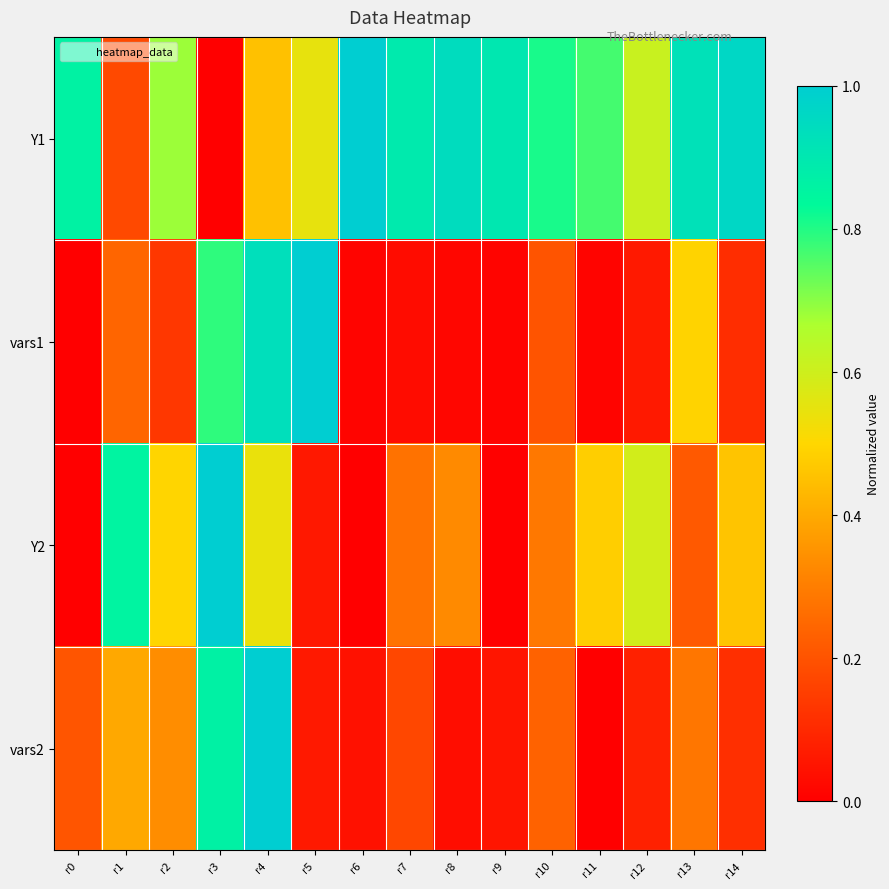

Reading right to left, what are all the values shown in this chart?

Y1: r14=1.0	r13=0.9	r12=0.6	r11=0.8	r10=0.8	r9=0.9	r8=0.9	r7=0.9	r6=1.0	r5=0.5	r4=0.5	r3=0.0	r2=0.7	r1=0.2	r0=0.9
vars1: r14=0.1	r13=0.5	r12=0.1	r11=0.0	r10=0.2	r9=0.0	r8=0.0	r7=0.0	r6=0.0	r5=1.0	r4=0.9	r3=0.8	r2=0.1	r1=0.2	r0=0.0
Y2: r14=0.5	r13=0.2	r12=0.6	r11=0.5	r10=0.3	r9=0.0	r8=0.3	r7=0.3	r6=0.0	r5=0.1	r4=0.5	r3=1.0	r2=0.5	r1=0.9	r0=0.0
vars2: r14=0.1	r13=0.3	r12=0.1	r11=0.0	r10=0.2	r9=0.1	r8=0.0	r7=0.2	r6=0.0	r5=0.1	r4=1.0	r3=0.9	r2=0.3	r1=0.4	r0=0.2